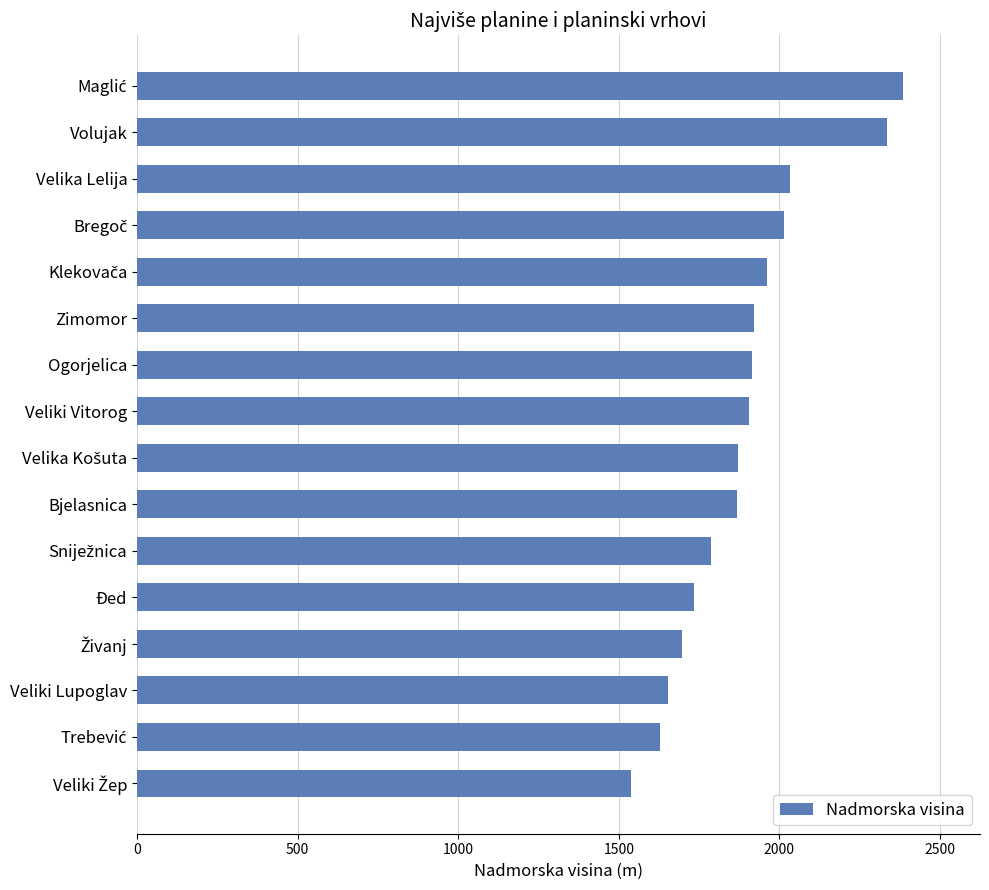

How many data points does each series have?

16